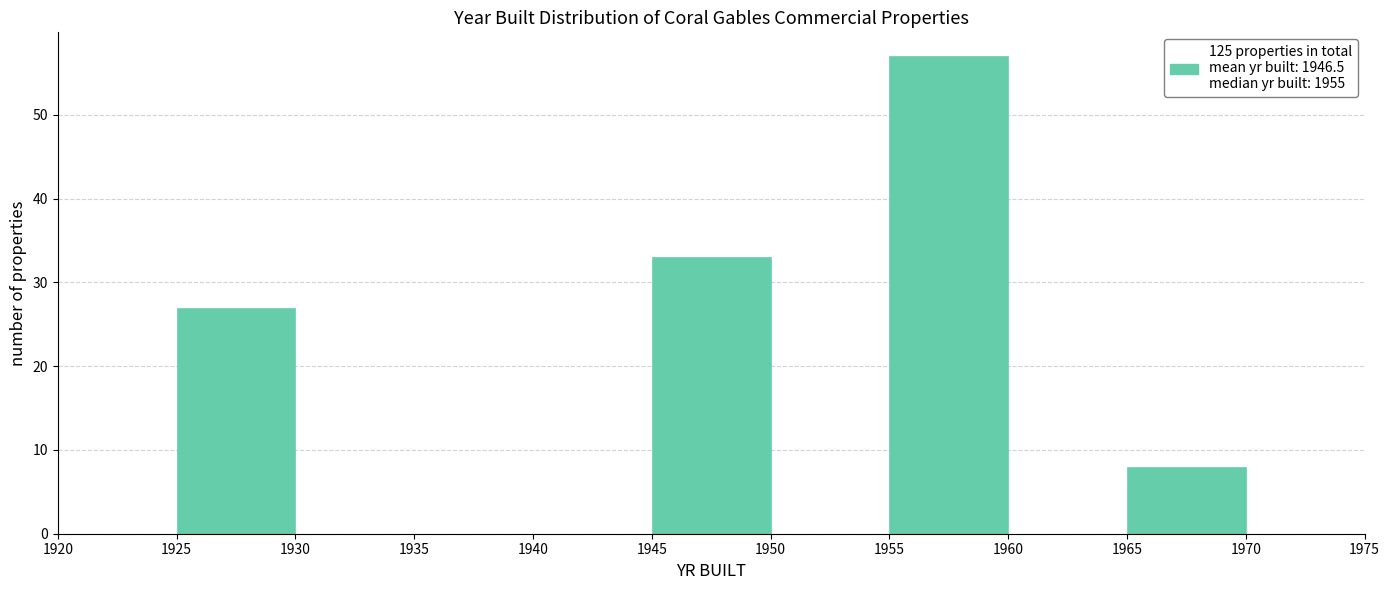

Reading left to right, list every bar in this chart as the range it spans on the x-axis followed by its height. The values are not printed on the chart, so give them approximately, as read against the axis.

1920 to 1925: 0
1925 to 1930: 27
1930 to 1935: 0
1935 to 1940: 0
1940 to 1945: 0
1945 to 1950: 33
1950 to 1955: 0
1955 to 1960: 57
1960 to 1965: 0
1965 to 1970: 8
1970 to 1975: 0